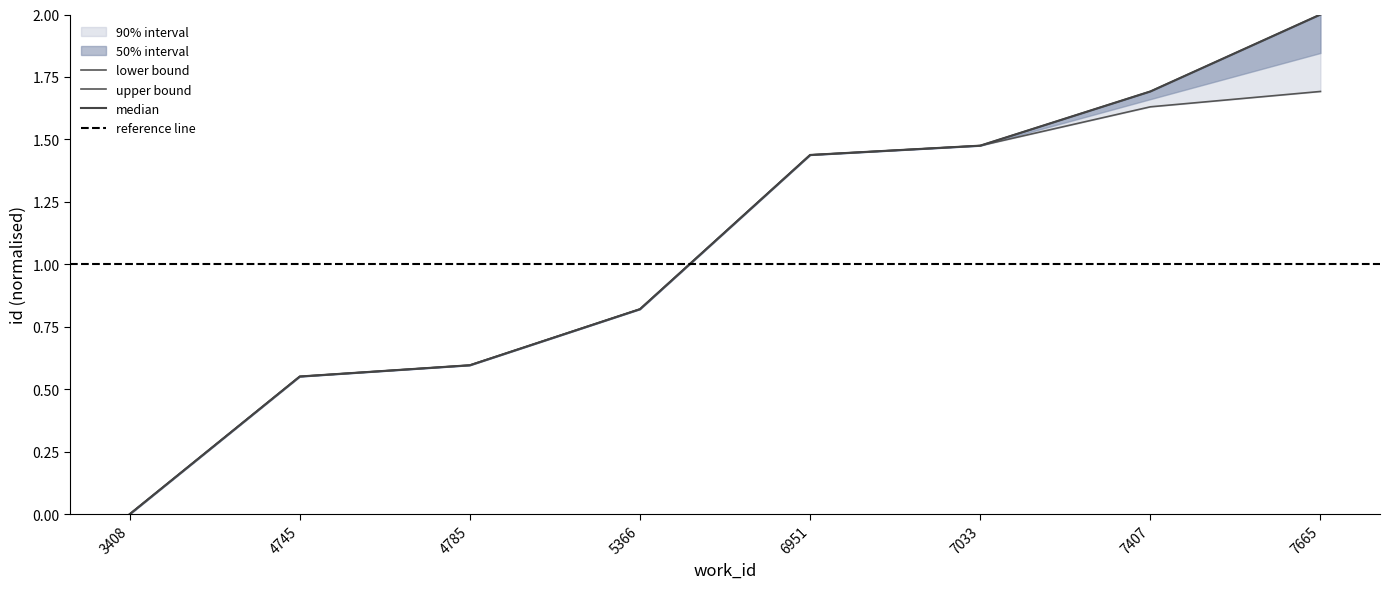

Is it true that id_upper equals 1.7 at 7407?

True